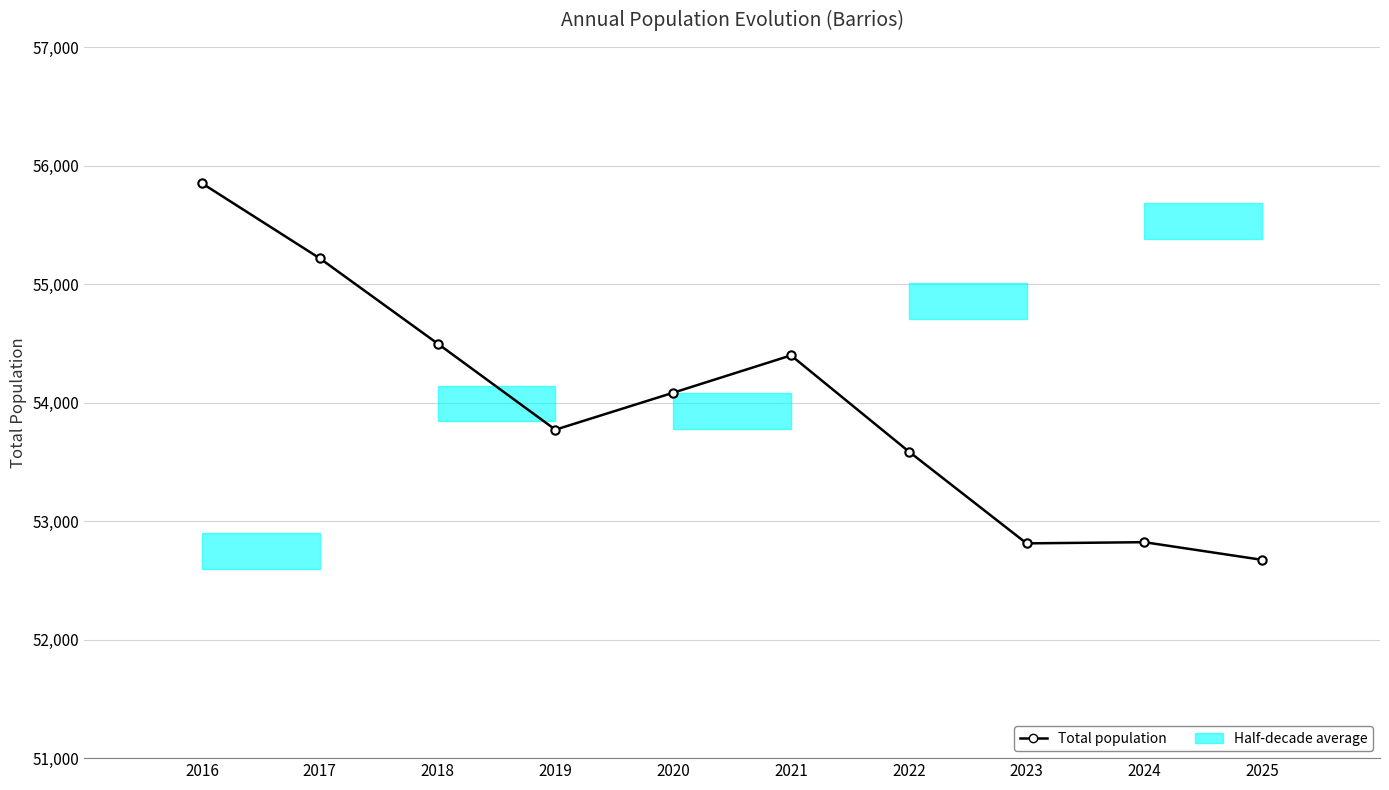

At which category does the data reach its first local valley?

2019